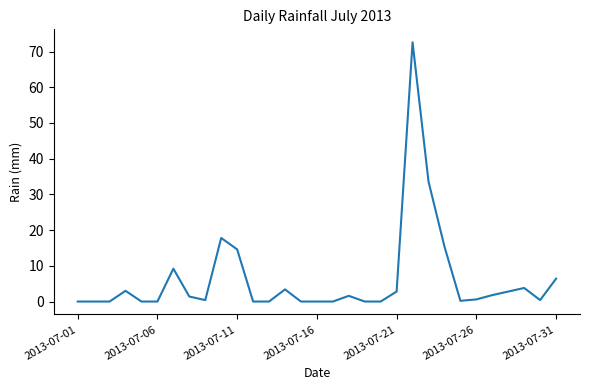

What is the maximum value shown in the chart?

72.6